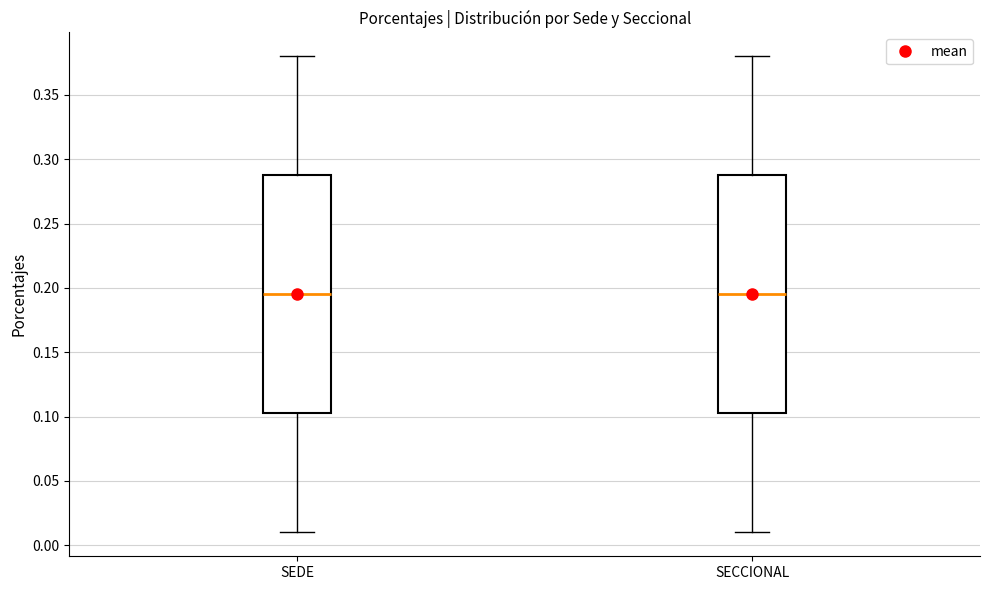

Reading left to right, transcribe this box plot: for each box, give where its median line is, the range the box spans, and where its two whiskers end, as read against the y-axis. The values are not printed on the chart, so give them approximately, as read against the axis.

SEDE: median 0.195, box 0.105 to 0.290, whiskers 0.010 to 0.380
SECCIONAL: median 0.195, box 0.105 to 0.290, whiskers 0.010 to 0.380